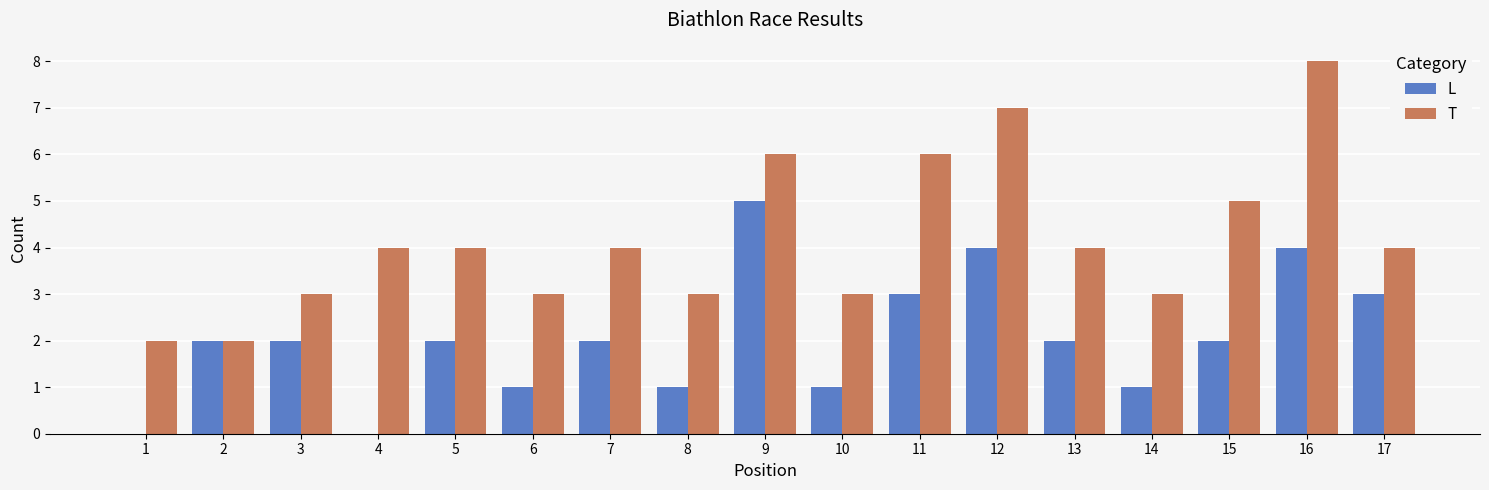

Which series changed the most between 13 and 16?

T